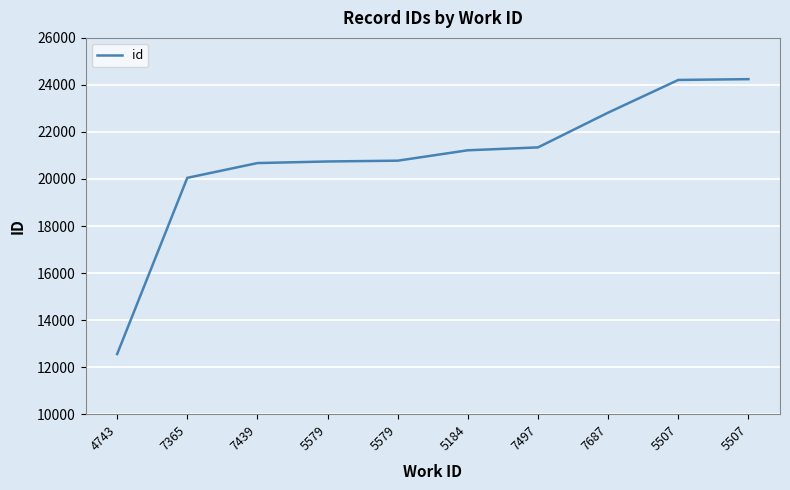

How many lines are shown in the chart?

1